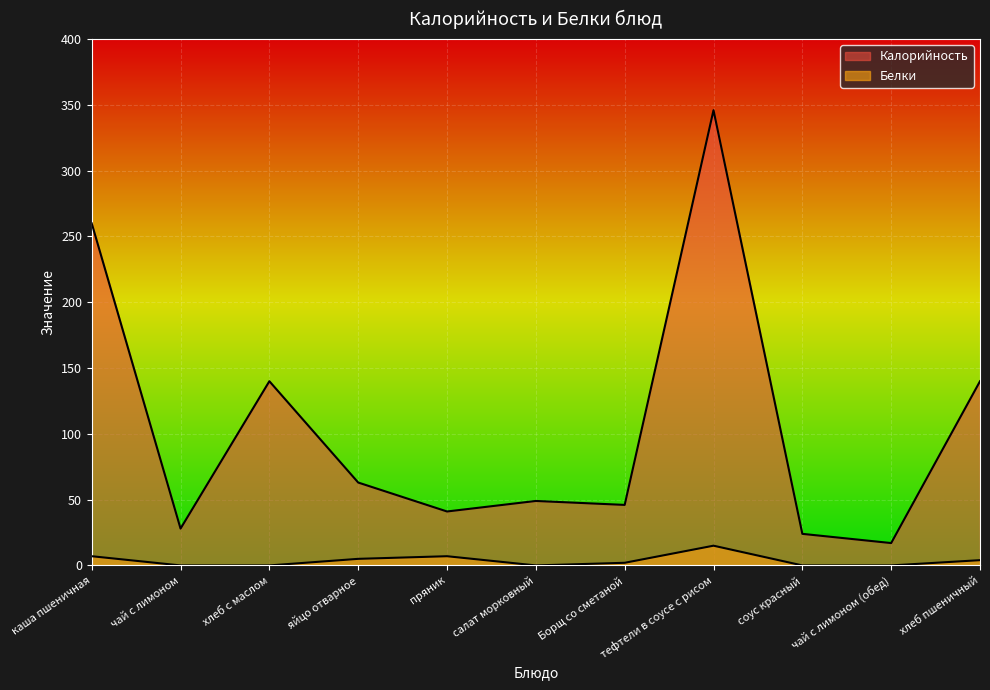

What is the label of the 8th point from the left?

тефтели в соусе с рисом